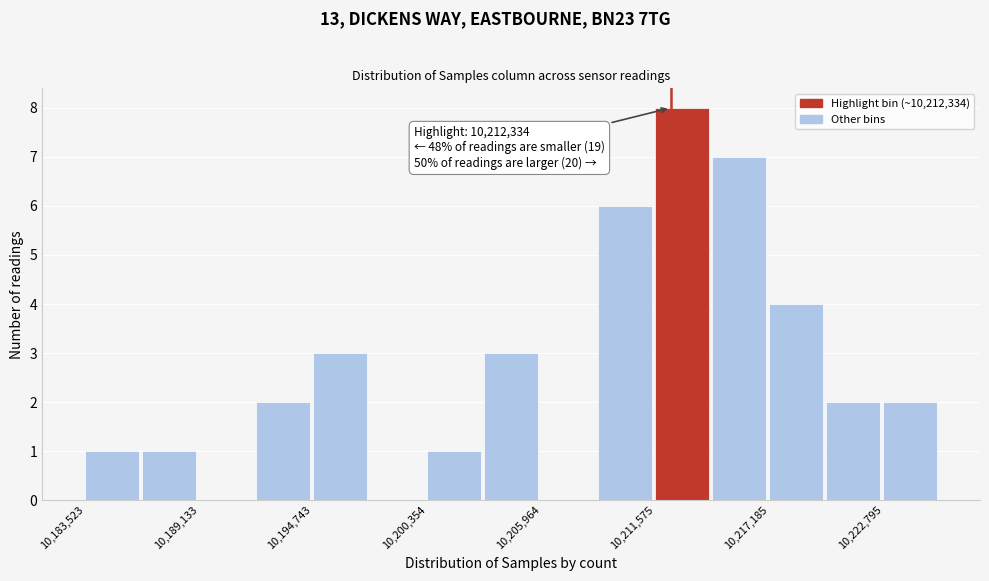

Around what value on the x-axis is the tallest bar? Give the approximate position of its centre, as read against the axis.

10213000